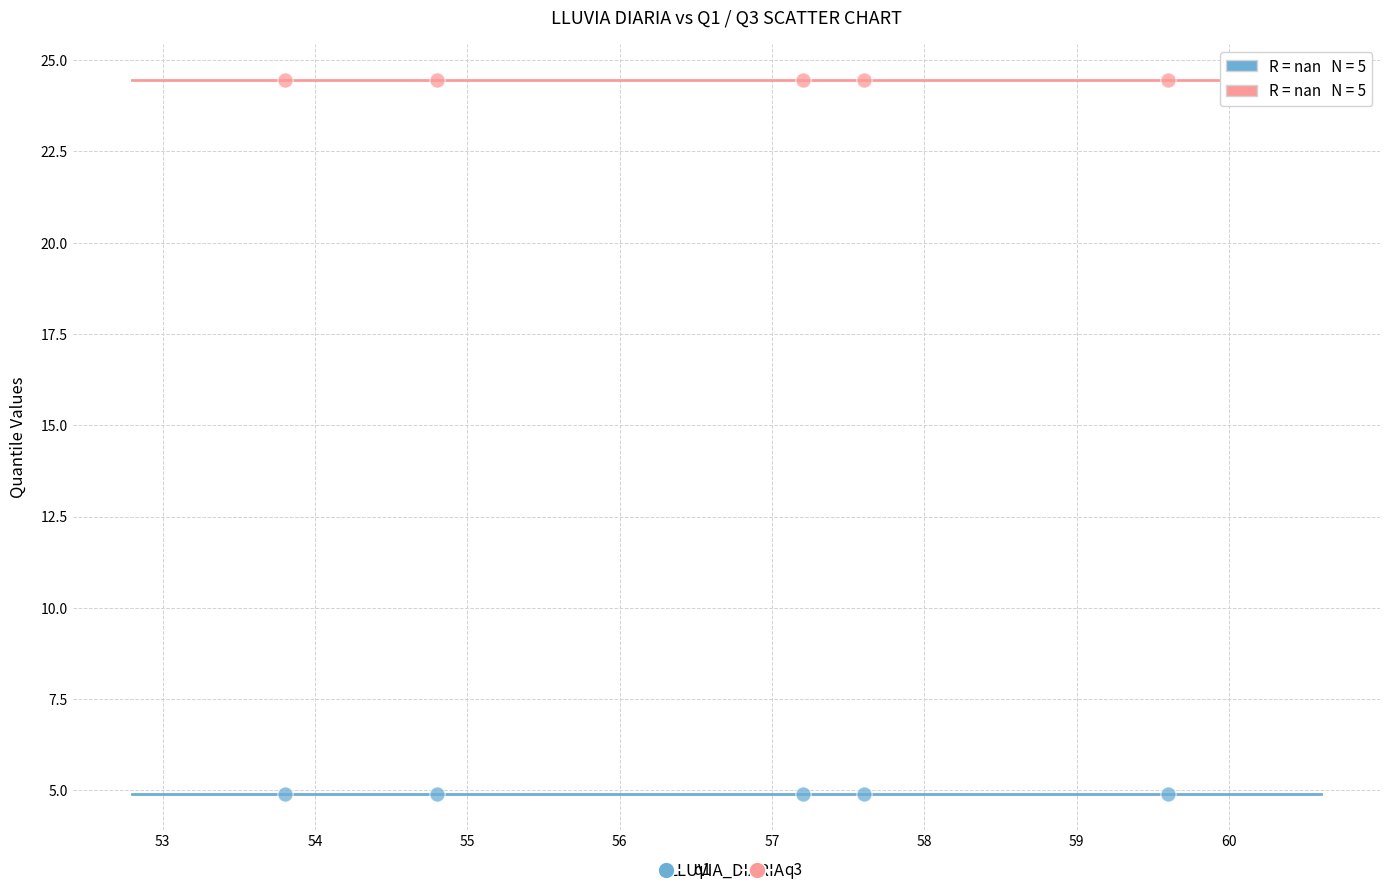

Across all data points, what is the average X value?

56.6